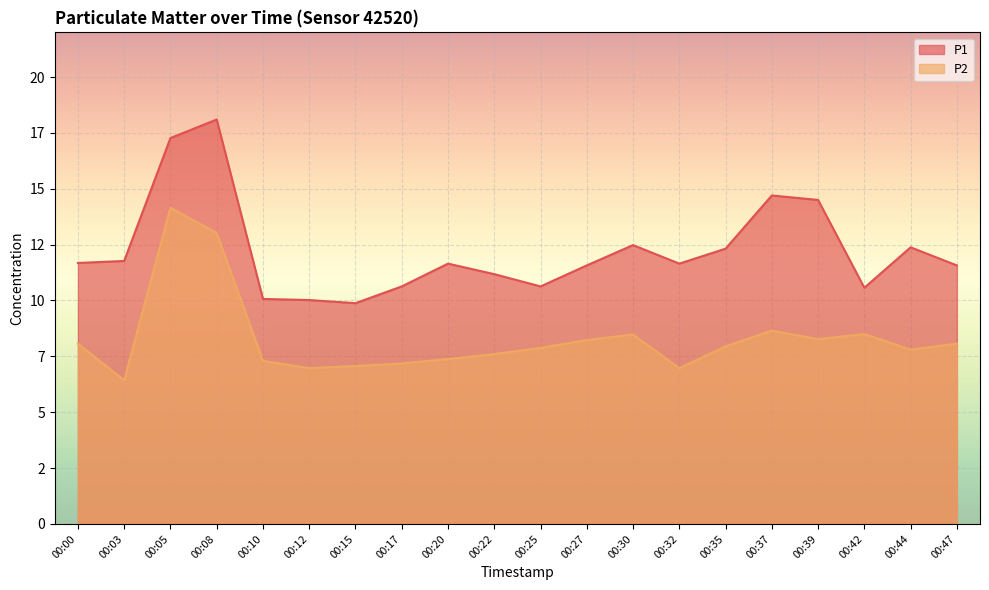

Where is the first local minimum for P1?

00:15